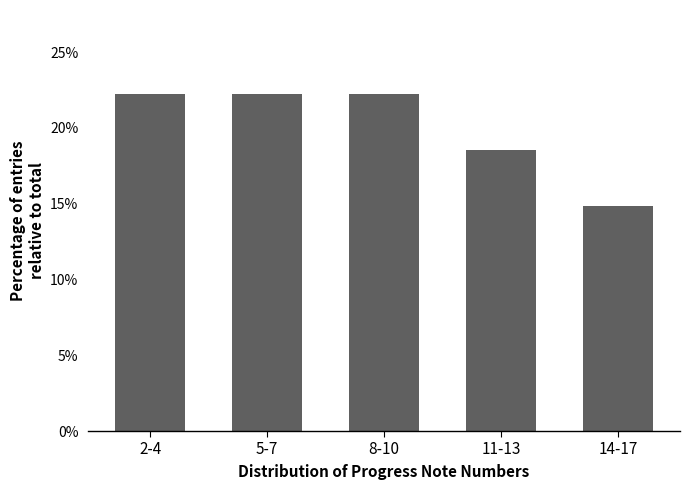

Are the bars horizontal?

No